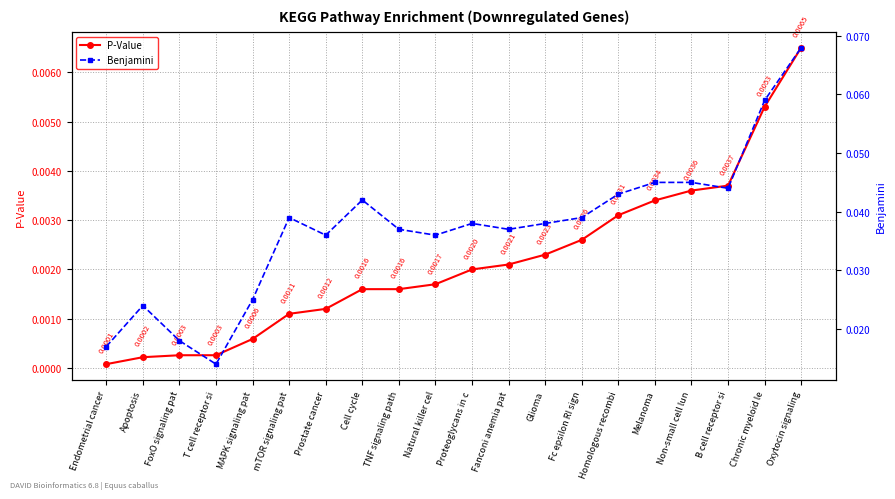

What position from the left is B cell receptor si?

18